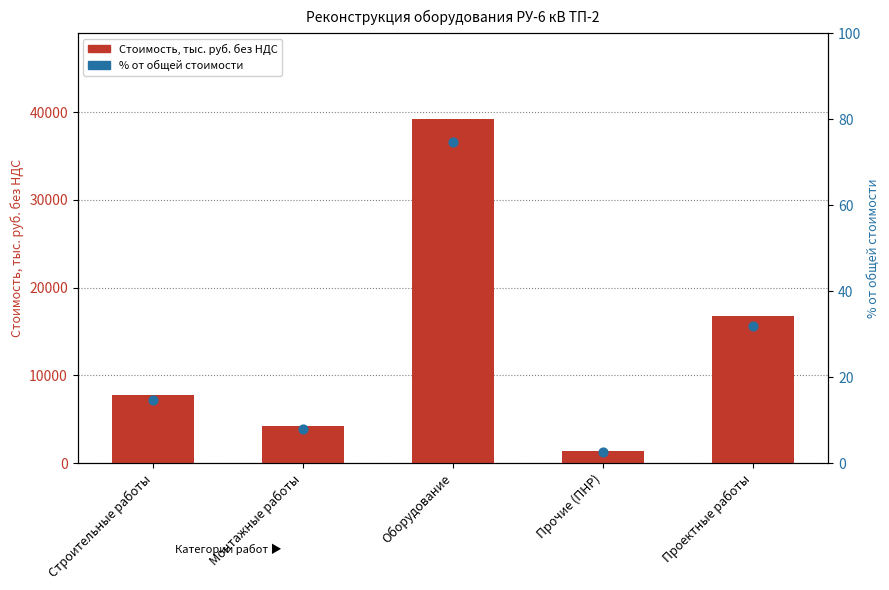

Which series has the largest total across all categories?

Стоимость, тыс. руб. без НДС